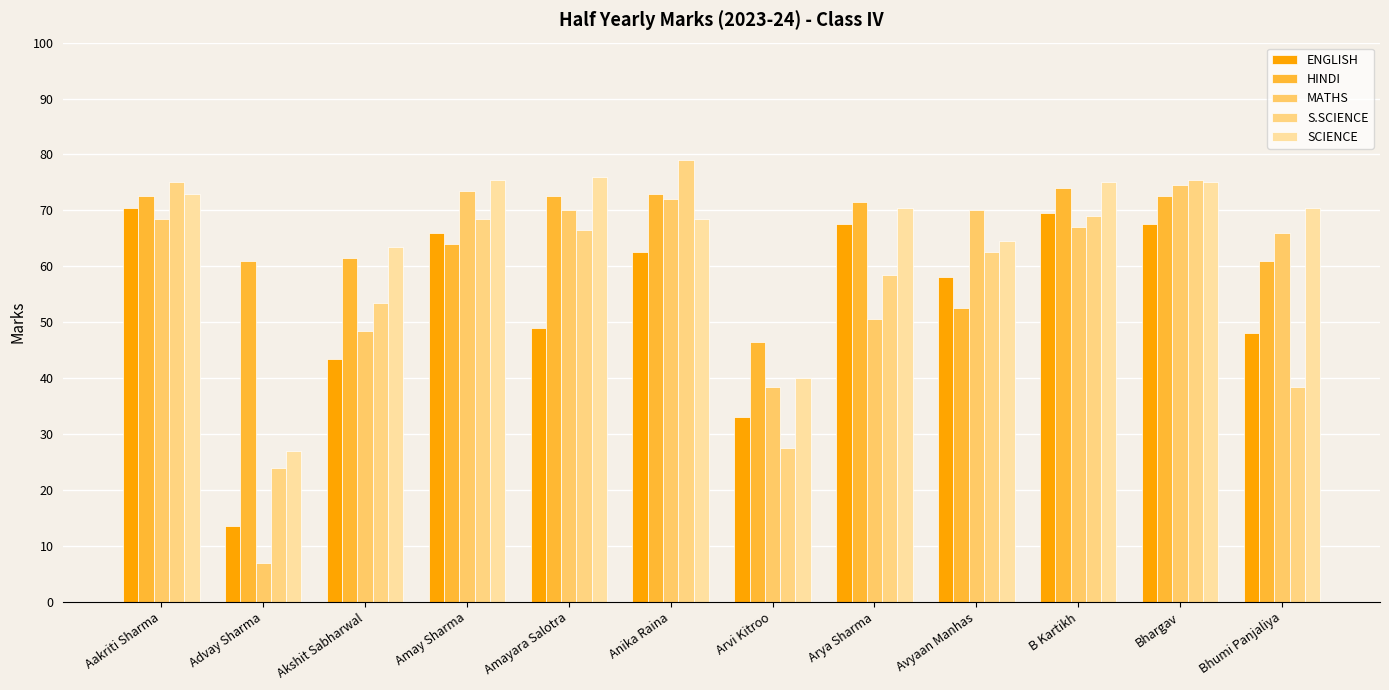

What is the label of the 2nd bar from the left?

Advay Sharma